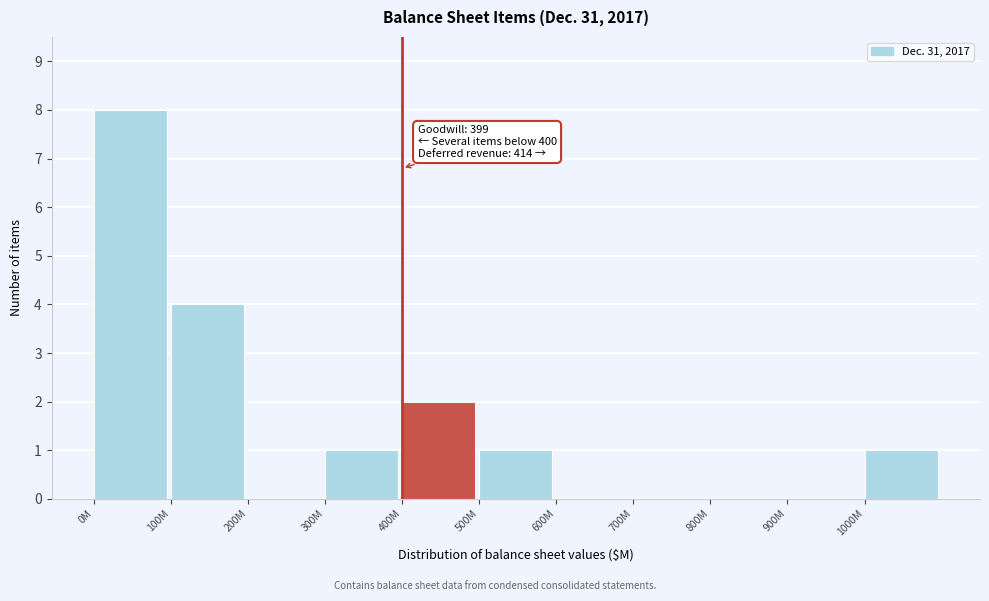

Reading left to right, list all the values displayed in this chart.

0M=8	100M=4	200M=0	300M=1	400M=2	500M=1	600M=0	700M=0	800M=0	900M=0	1000M=1